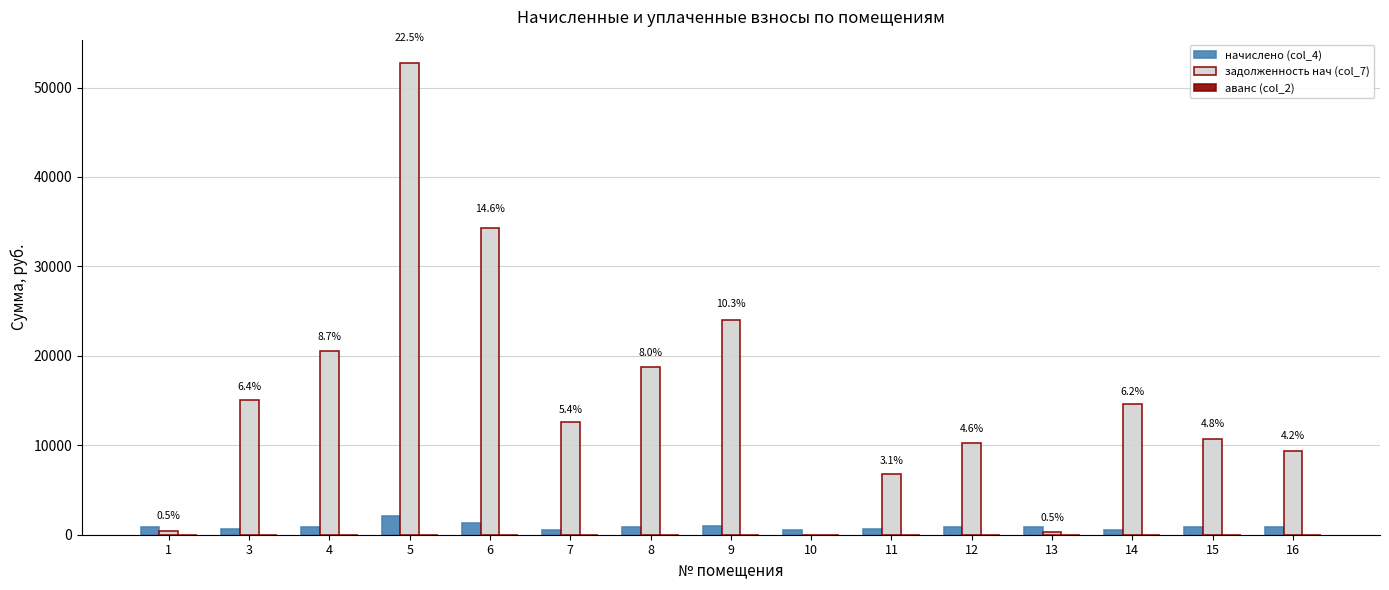

The начислено (col_4) series shows 2096.2 at 5. True or false?

True